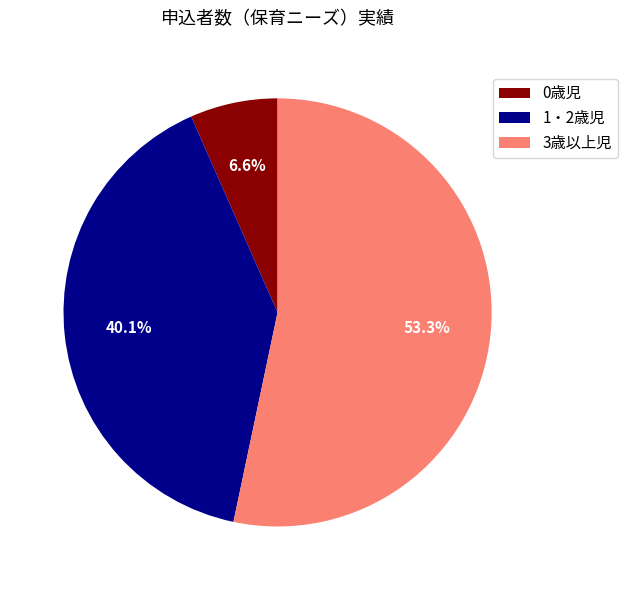

To the nearest percent, what is the difference between the 3歳以上児 and 1・2歳児 slice percentages?

13%